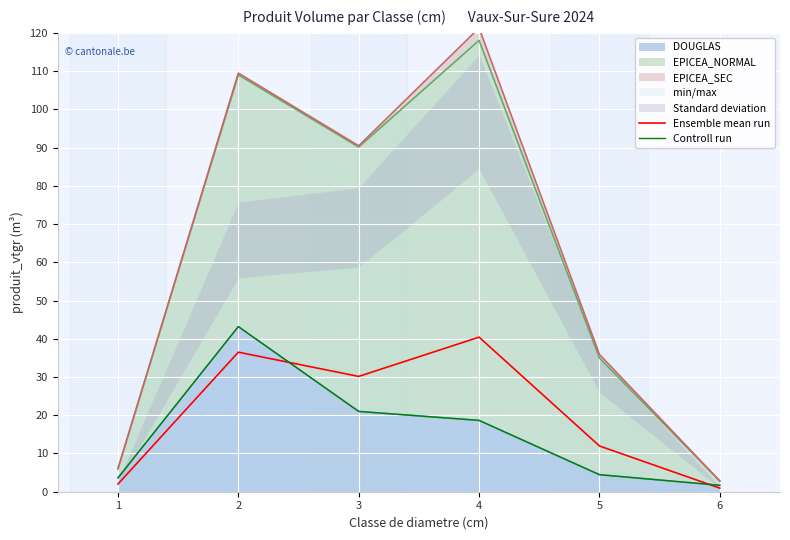

Which category has the highest value in the Ensemble mean run series?

4